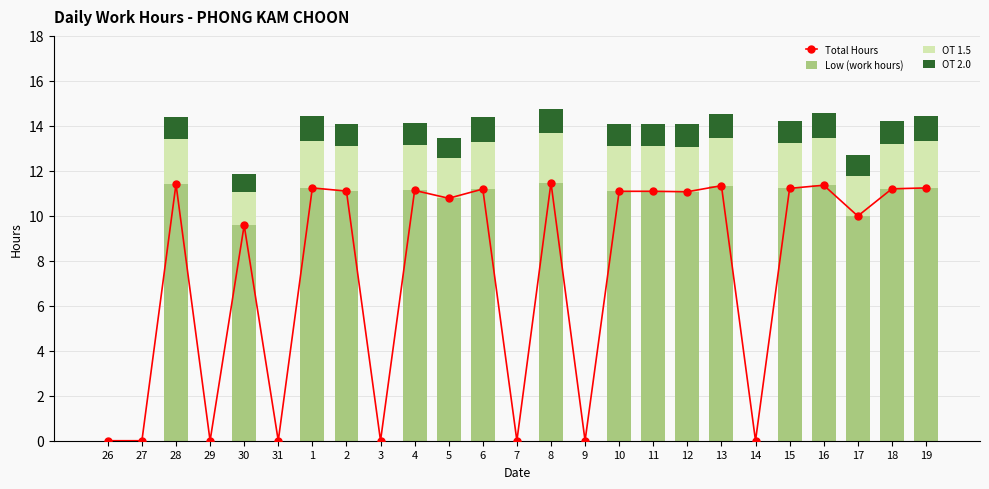

True or false: Low (work hours) has a value of 5.4 at 27.

False